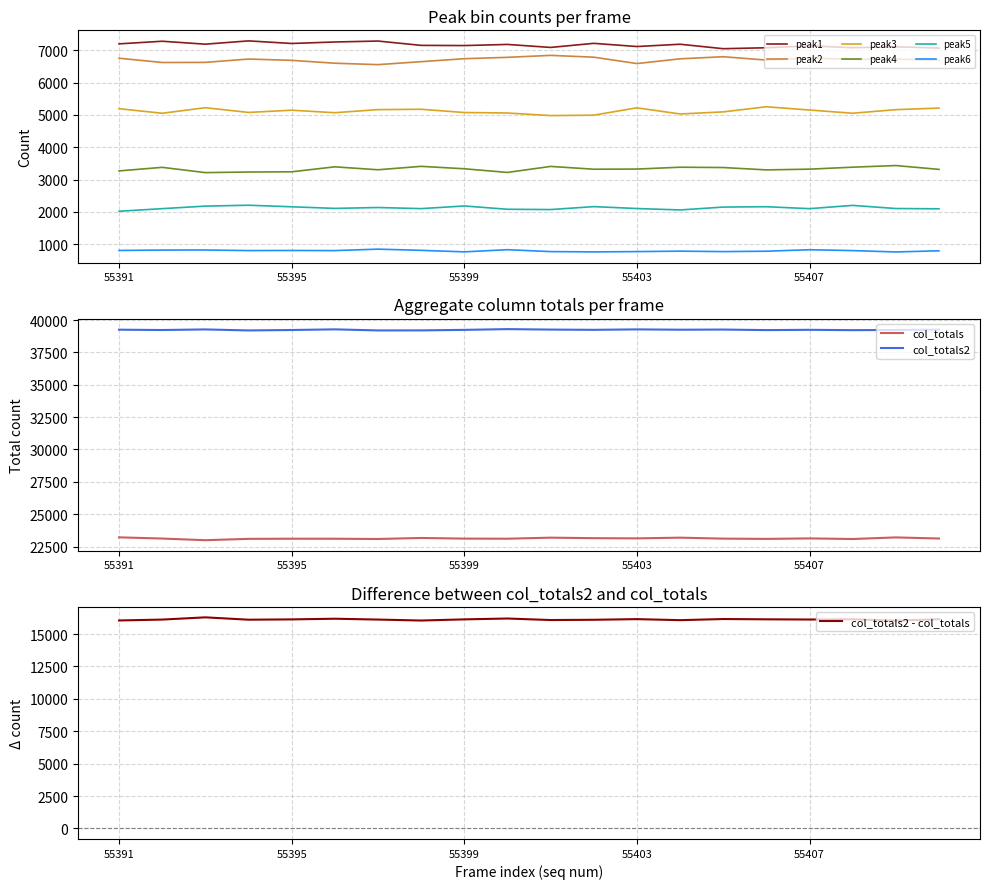

True or false: peak1 and peak5 intersect in this chart.

False